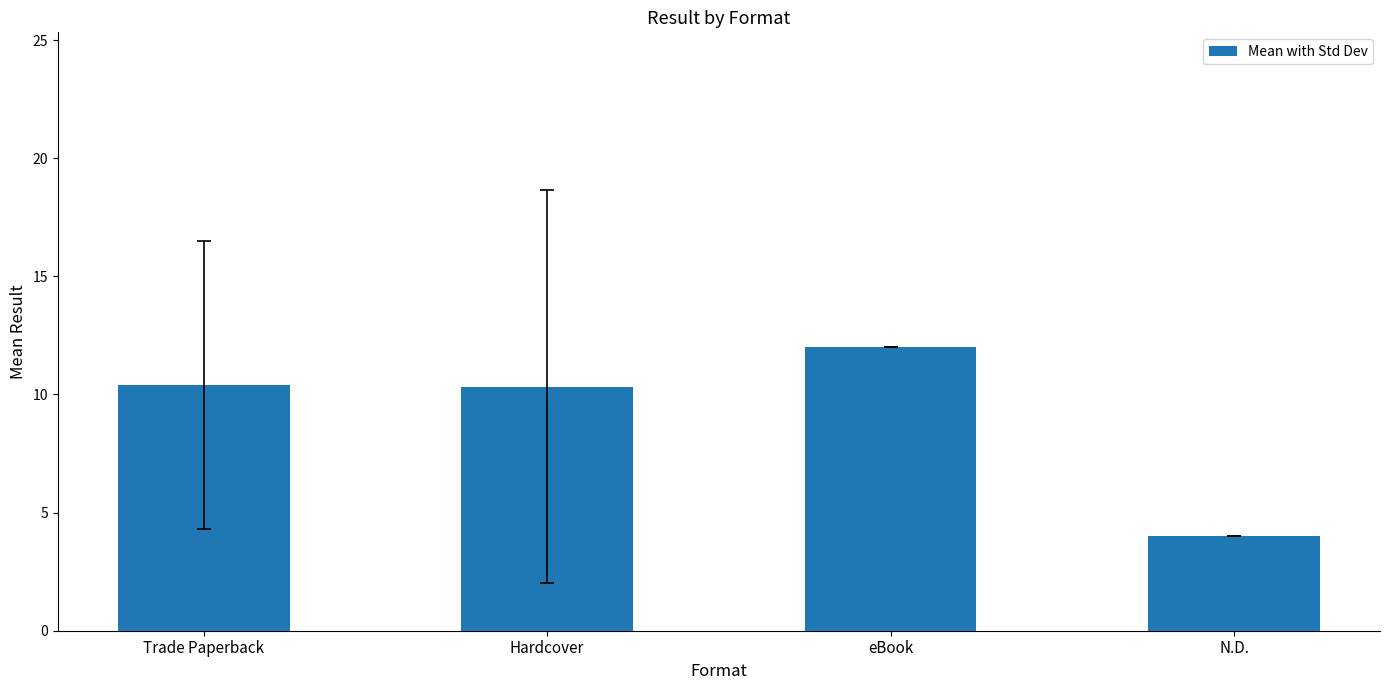

The chart shows a value of 6.7 at Trade Paperback. True or false?

False